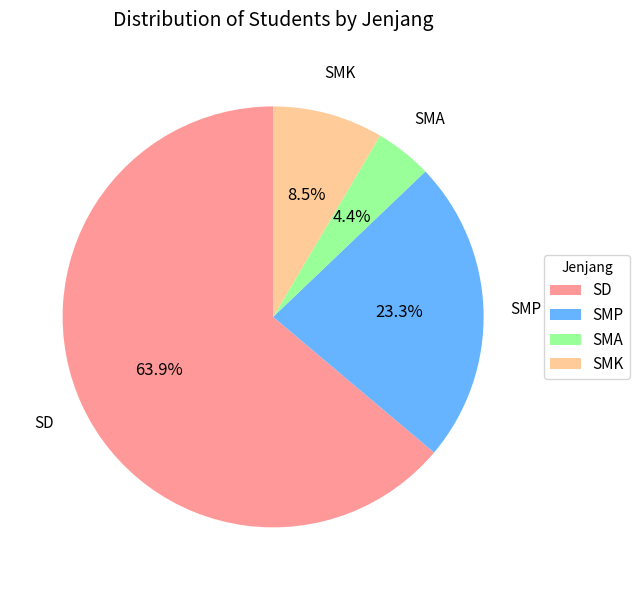

Rank the categories by value from highest to lowest.

SD, SMP, SMK, SMA